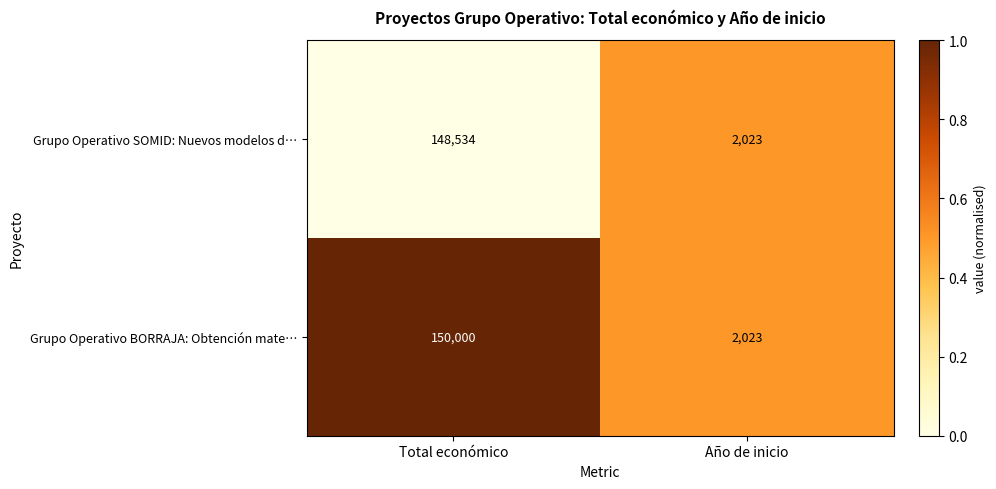

Reading right to left, transcribe all the data shown in this chart.

Grupo Operativo SOMID: Nuevos modelos d…: 2023	148534
Grupo Operativo BORRAJA: Obtención mate…: 2023	150000